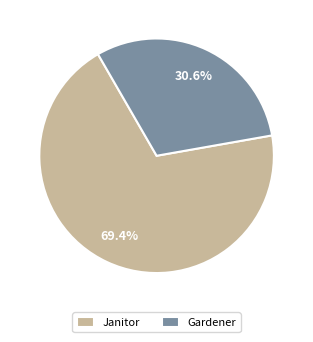

What percentage do Gardener and Janitor together represent?

100.0%